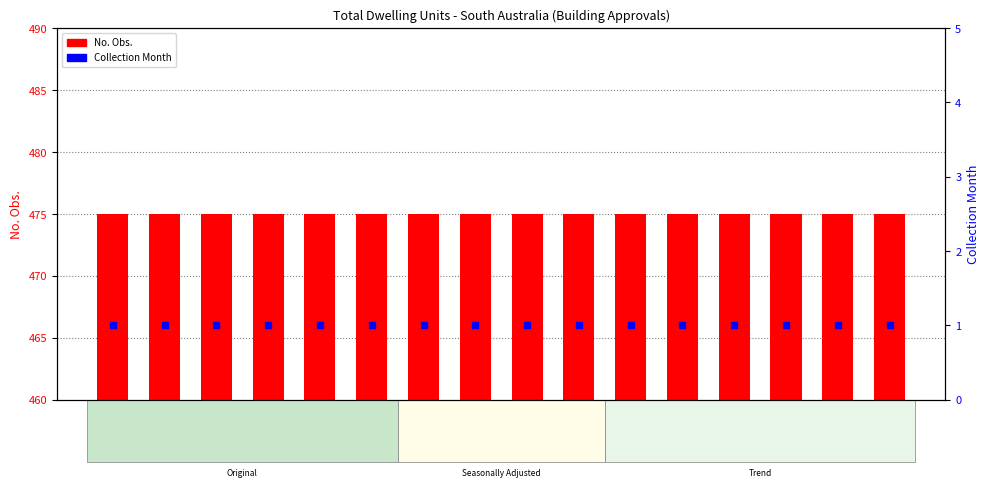

Which series has the widest spread of Y values?

No. Obs.